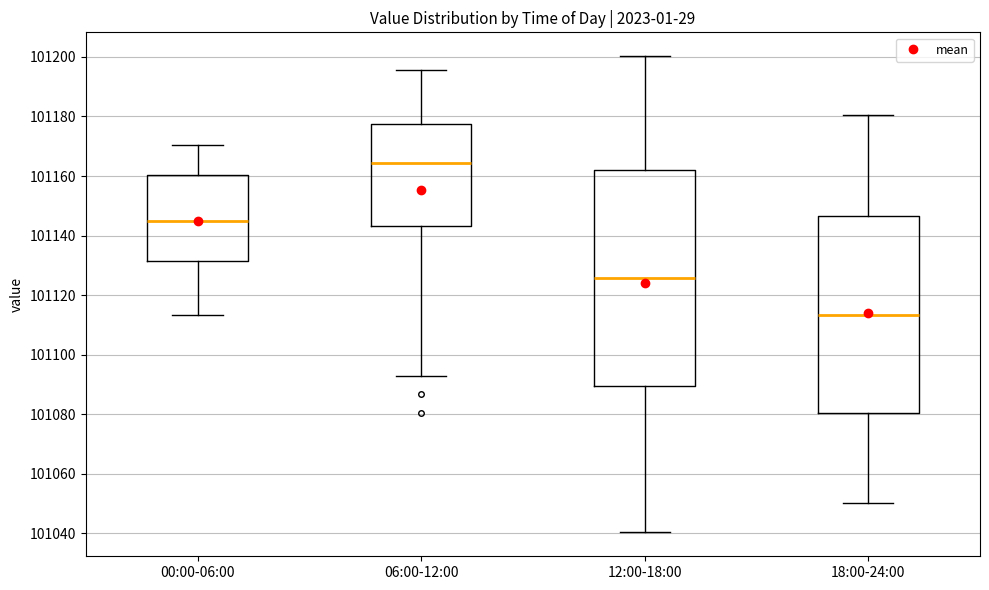

Where does the median line of the box for 00:00-06:00 sit on the y-axis? The values are not printed on the chart, so give them approximately, as read against the axis.

101144